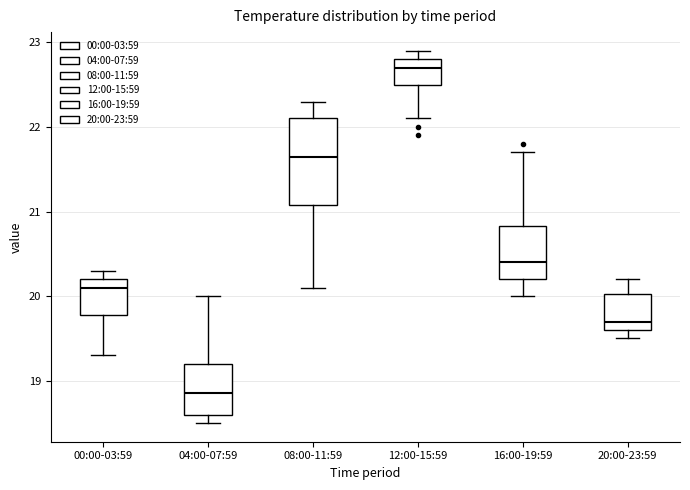

Which box's median line is the lowest?

04:00-07:59